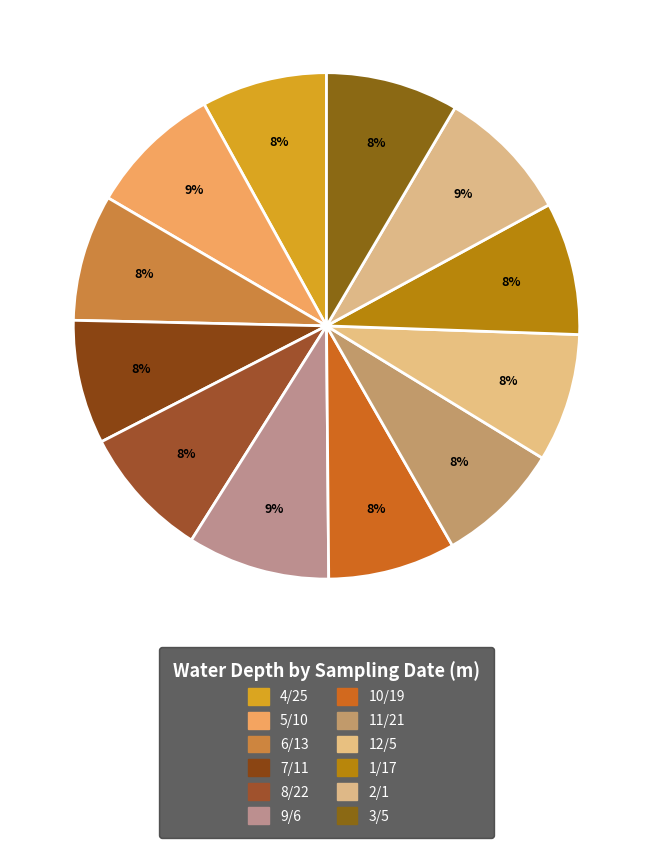

What is the change in value from 7/11 to 12/5?

+0.5